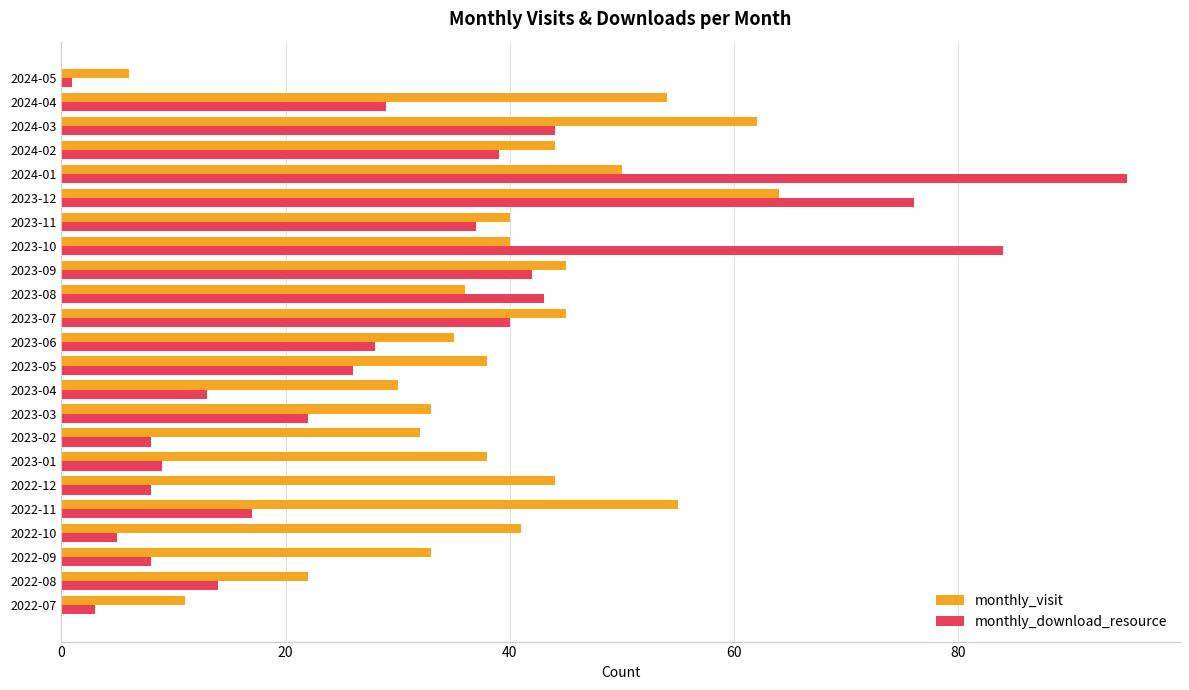

What is the total value across all series at 2023-03?

55